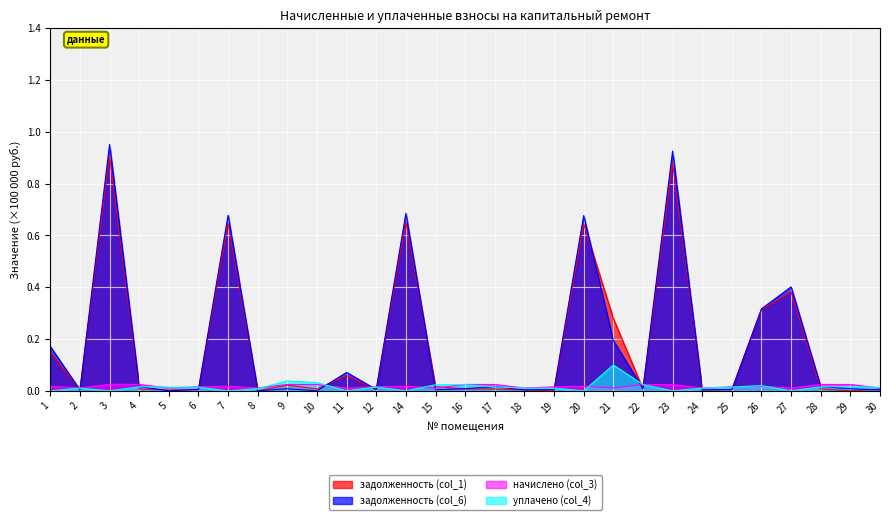

How many начислено (col_3) values are between 0 and 1?

29